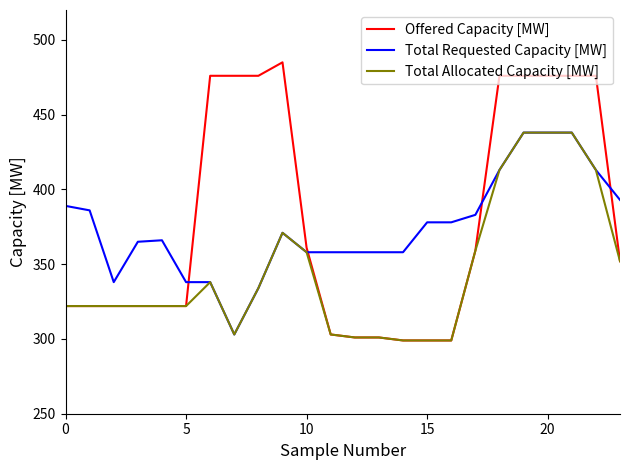

What is the difference between the maximum and second lowest values in the Total Requested Capacity [MW] series?

104